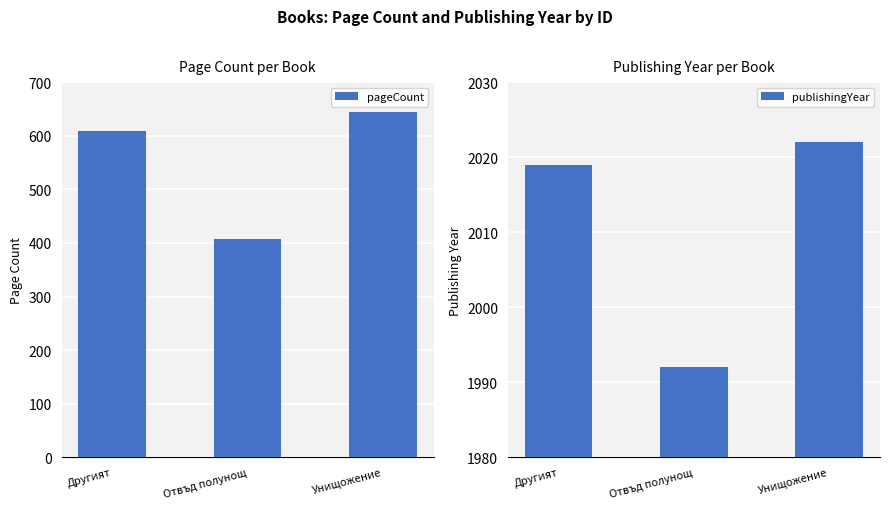

List the labels in order of publishingYear value, largest first.

Унищожение, Другият, Отвъд полунощ